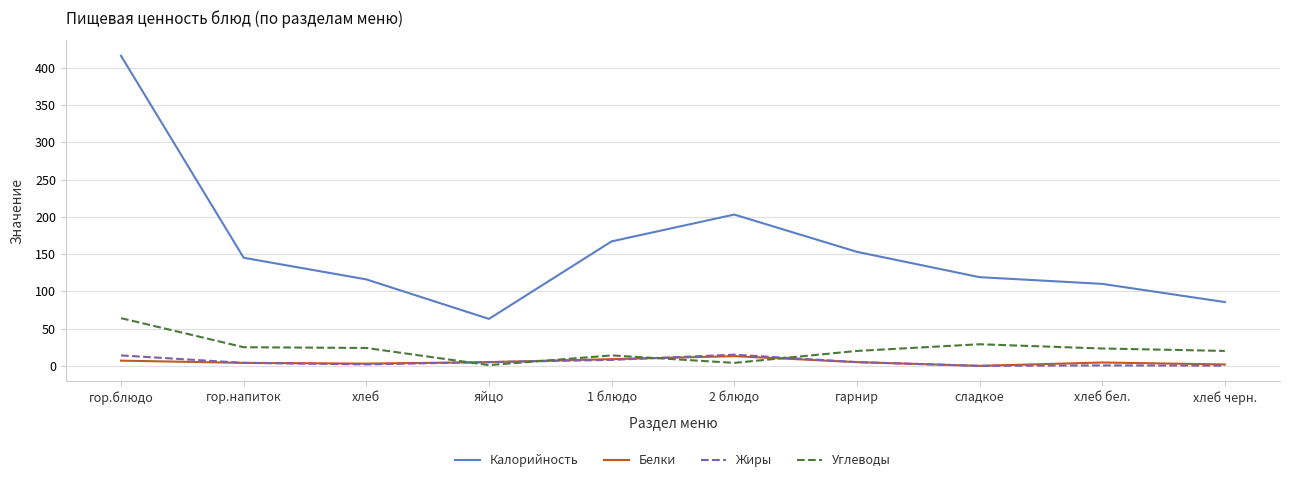

True or false: Калорийность and Белки cross at least once.

False